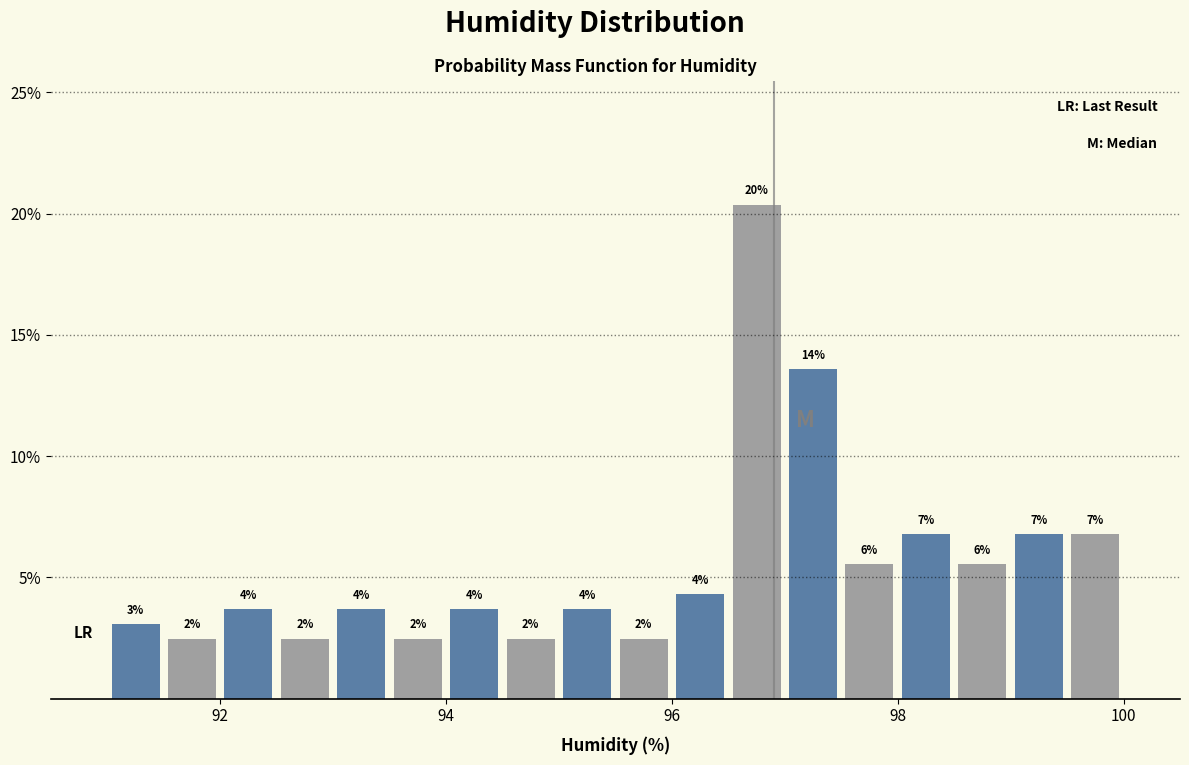

Around what value on the x-axis is the tallest bar? Give the approximate position of its centre, as read against the axis.

96.8